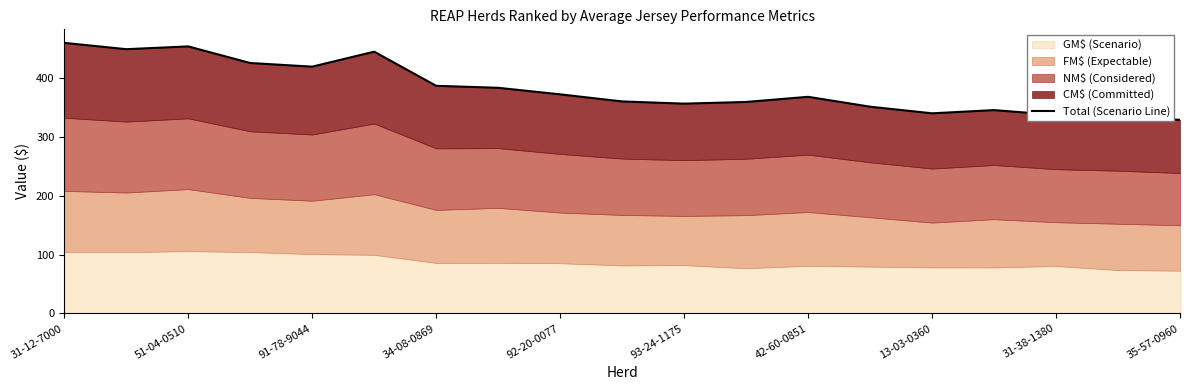

What is the value of the 1st point from the left?

460.2